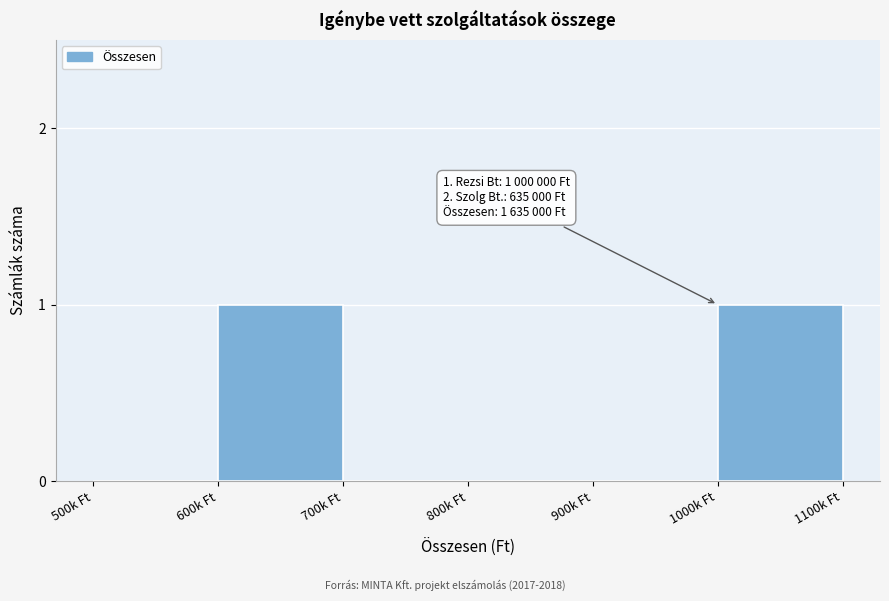

Reading left to right, transcribe all the data shown in this chart.

500k Ft=0	600k Ft=1	700k Ft=0	800k Ft=0	900k Ft=0	1000k Ft=1